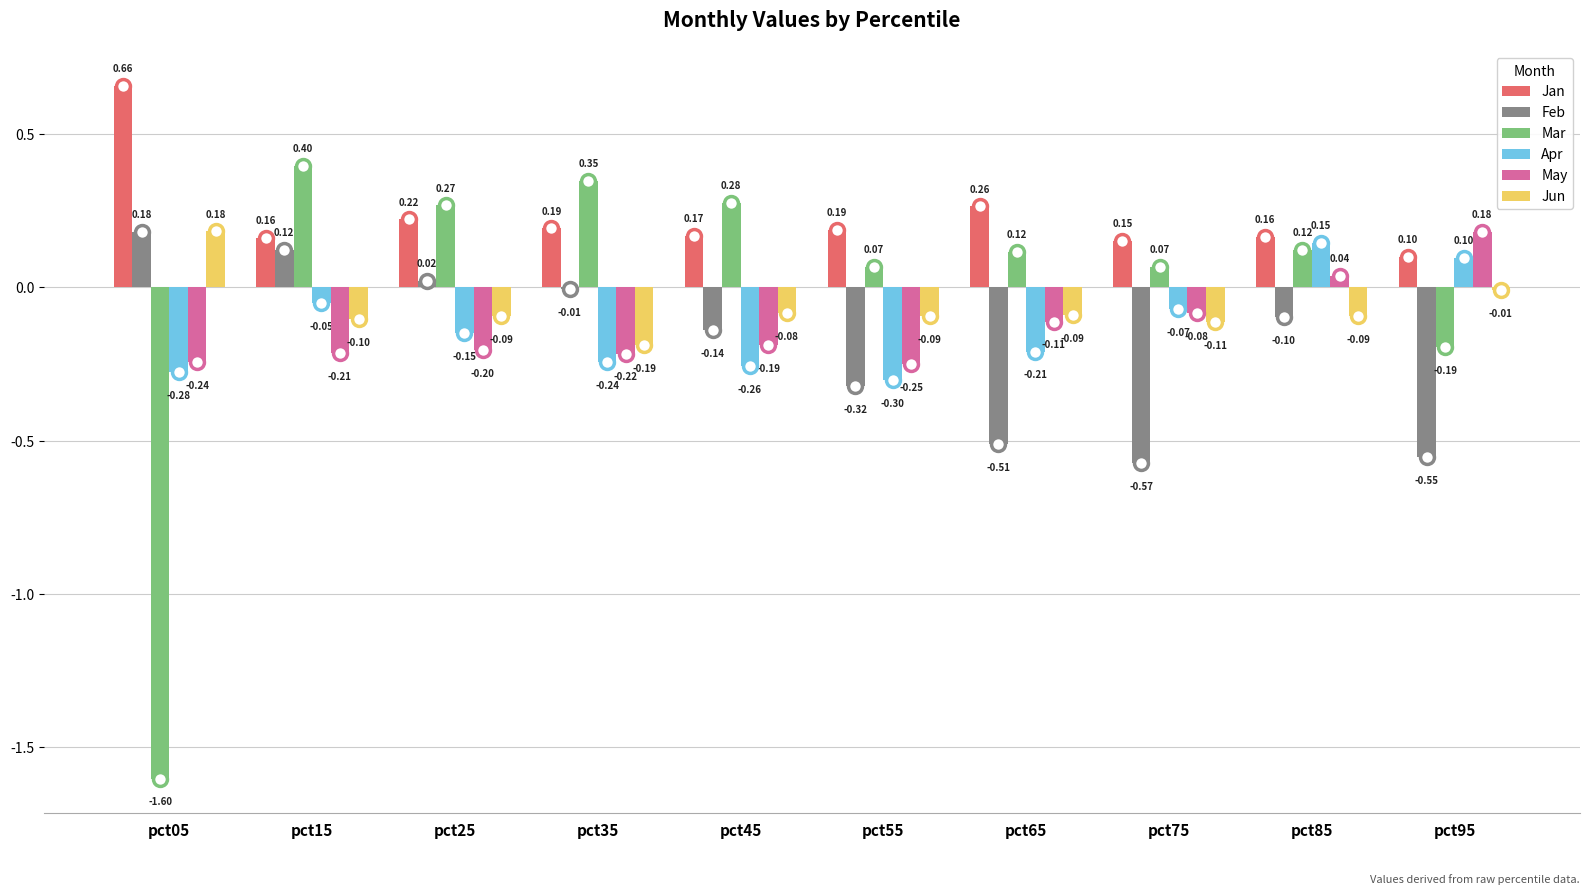

At which category does the chart reach its peak across all series?

pct05